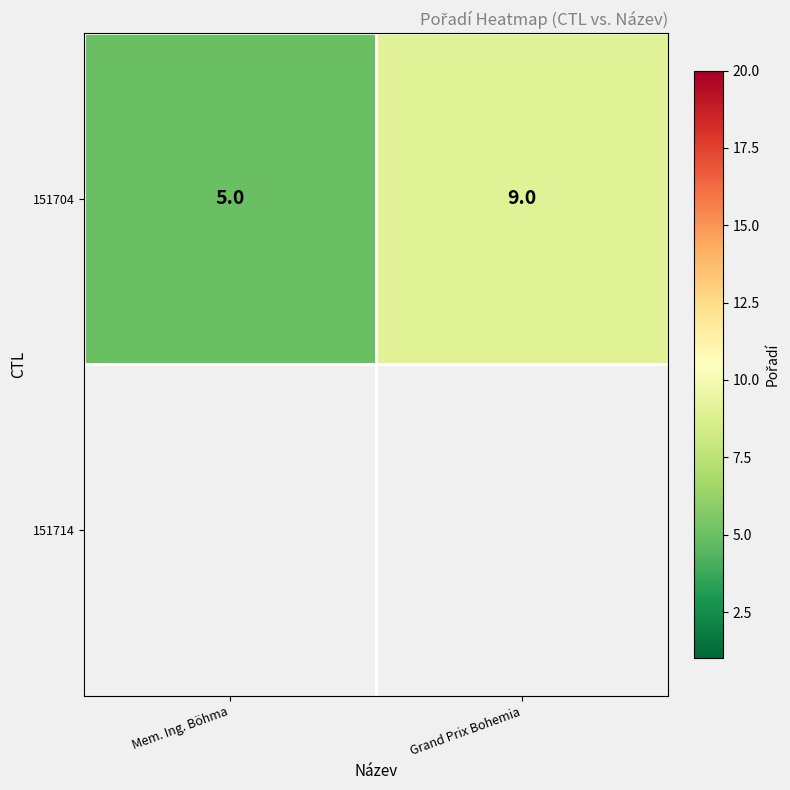

True or false: 151704 has a value of 6.7 at Mem. Ing. Böhma.

False